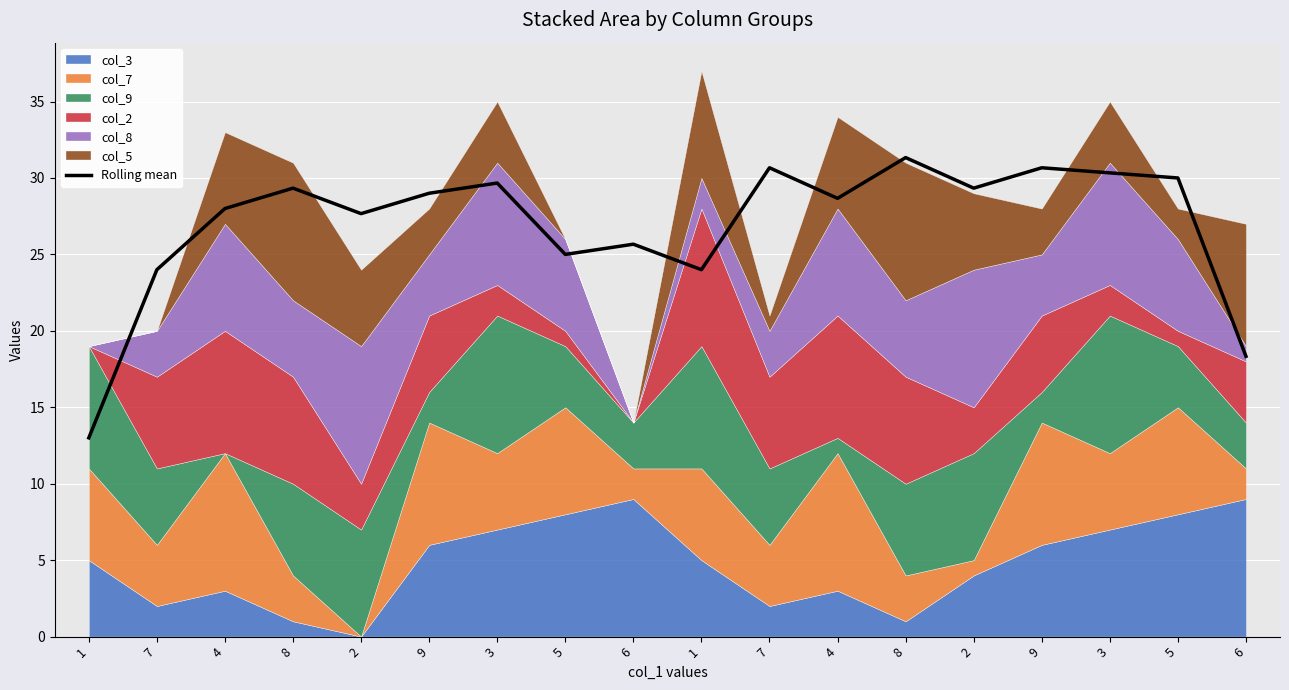

True or false: the data shows 30.0 at 5.

True